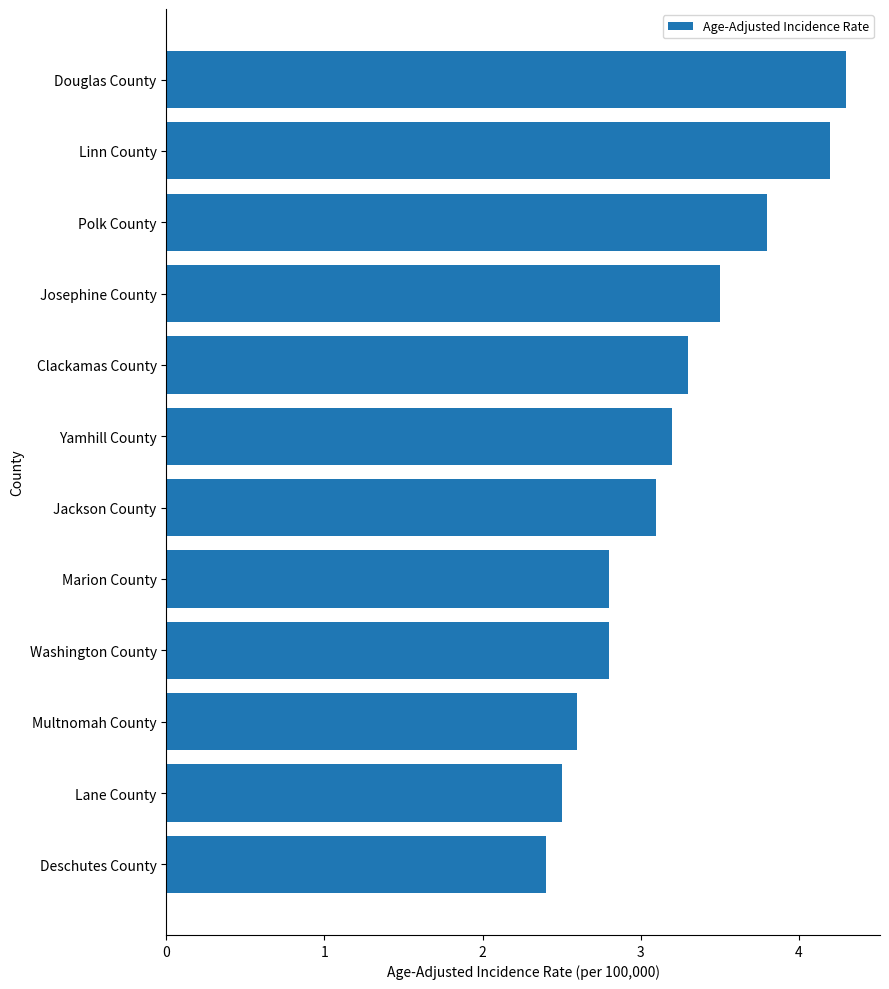

The value at Marion County is 2.8. True or false?

True